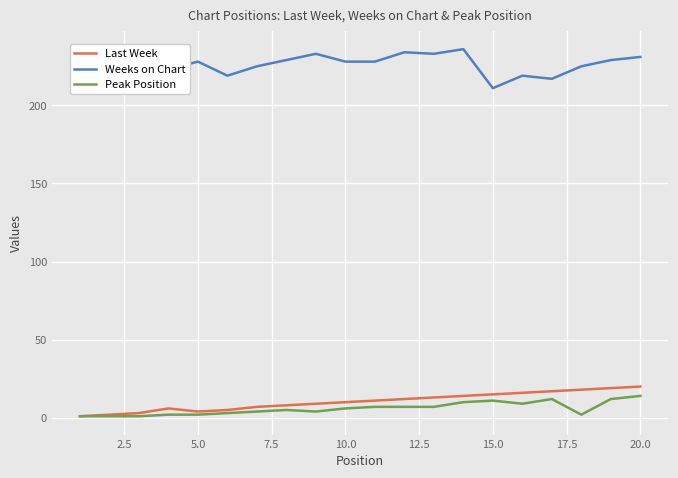

Which series has the largest total across all categories?

Weeks on Chart